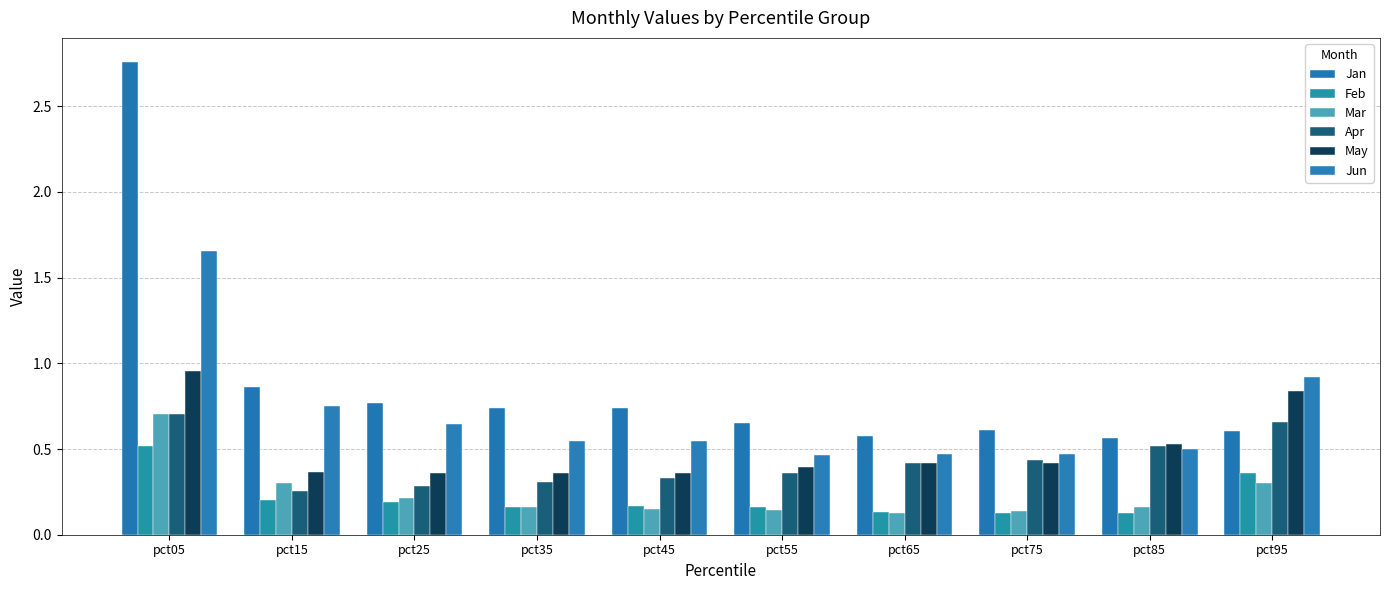

Rank the series by their maximum value, from lowest to highest.

Feb, Apr, Mar, May, Jun, Jan